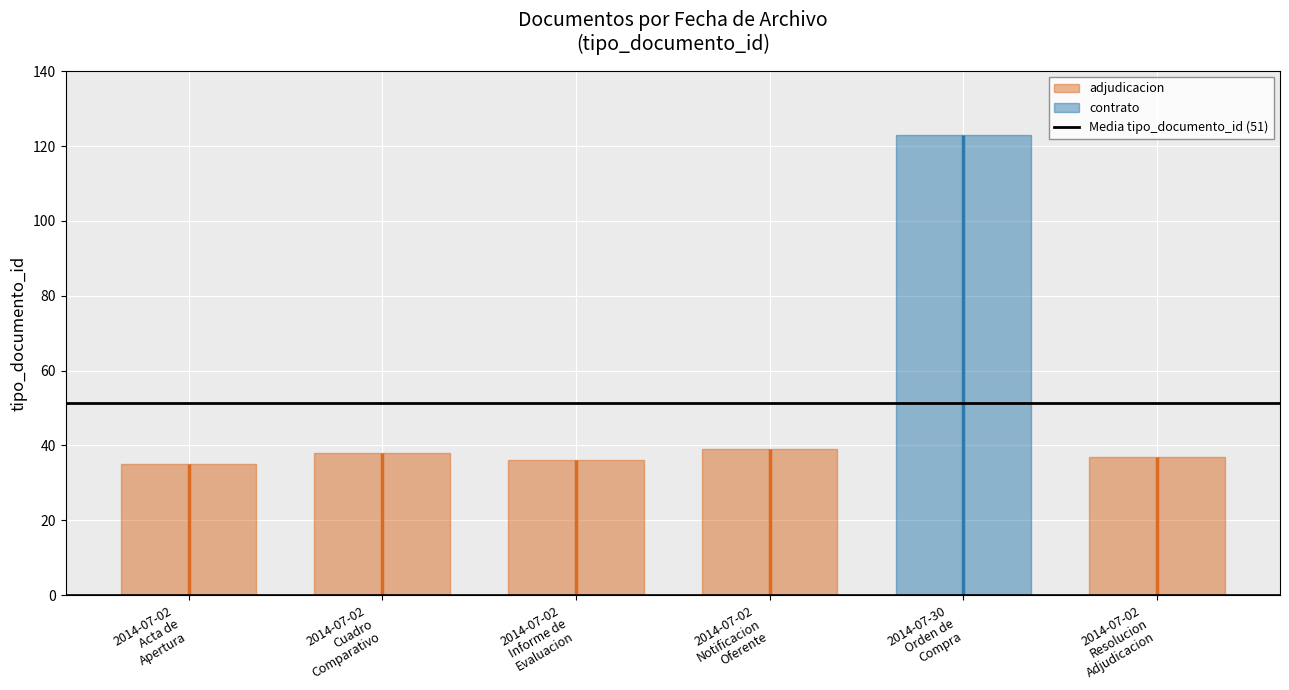

What is the greatest value displayed?

123